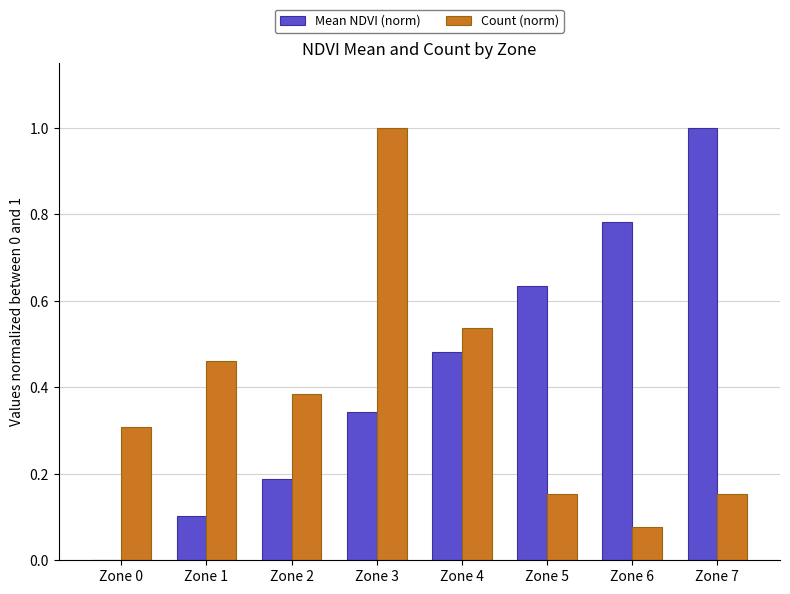

True or false: Count (norm) has a value of 1.0 at Zone 3.

True